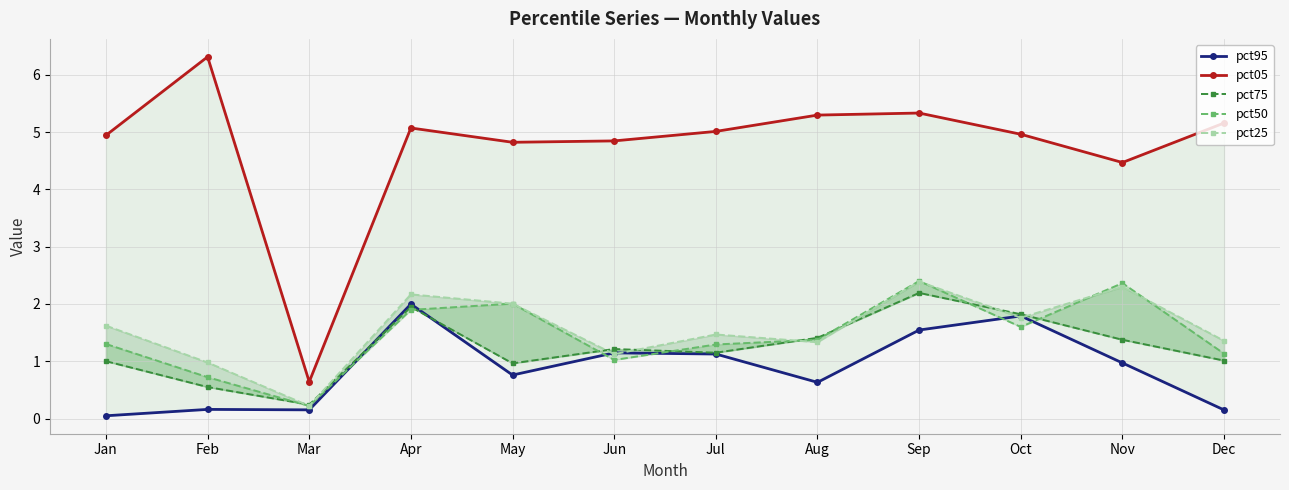

How many times do pct75 and pct25 cross each other?

8